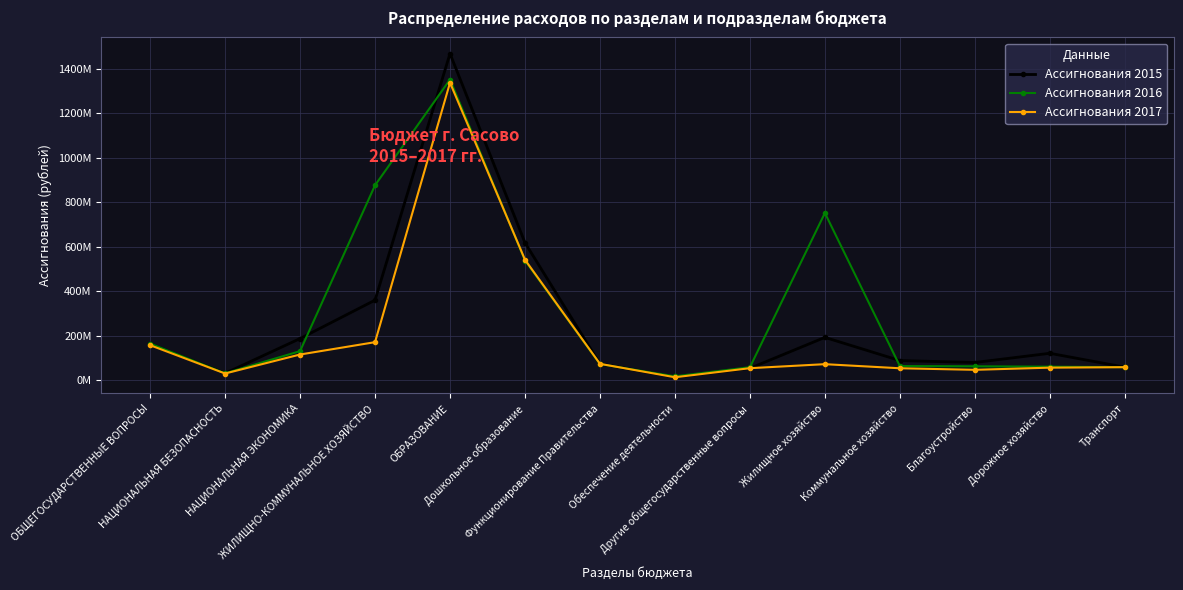

Is the value of Ассигнования 2015 at ОБЩЕГОСУДАРСТВЕННЫЕ ВОПРОСЫ greater than the value of Ассигнования 2016 at НАЦИОНАЛЬНАЯ ЭКОНОМИКА?

Yes